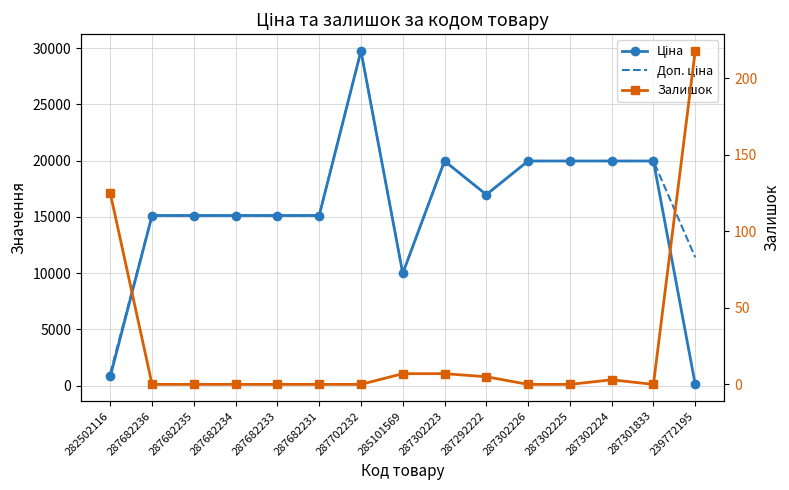

How many lines are shown in the chart?

3